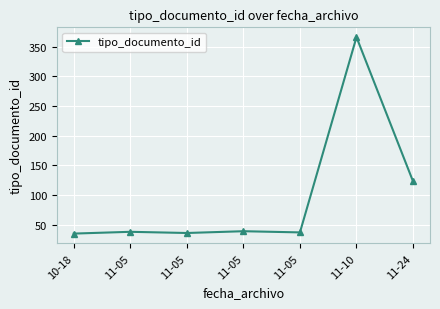

How many values are below 38?

3